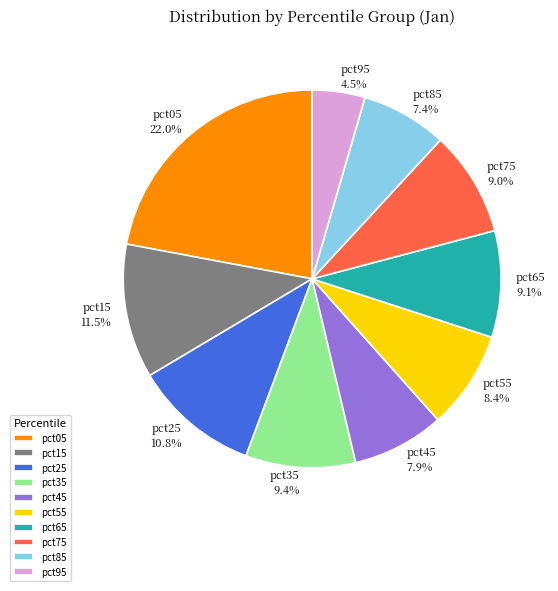

How many slices are in this pie chart?

10